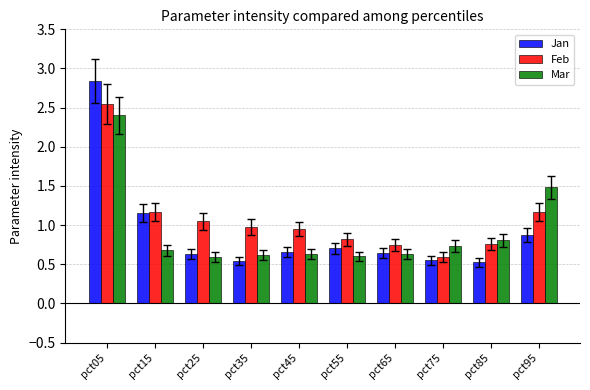

Count the number of data series in this chart.

3